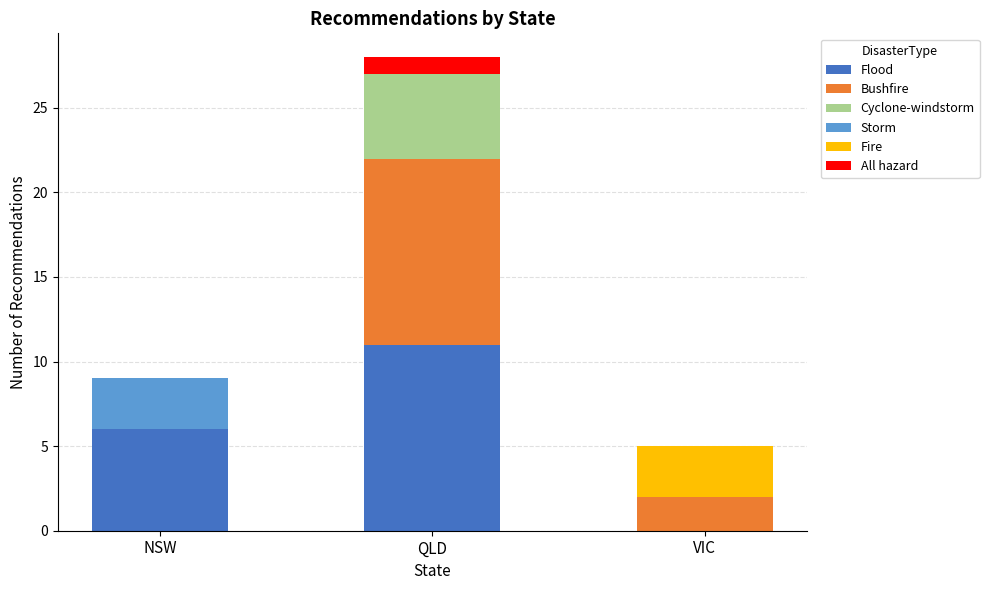

At which category is the sum across all series the highest?

QLD